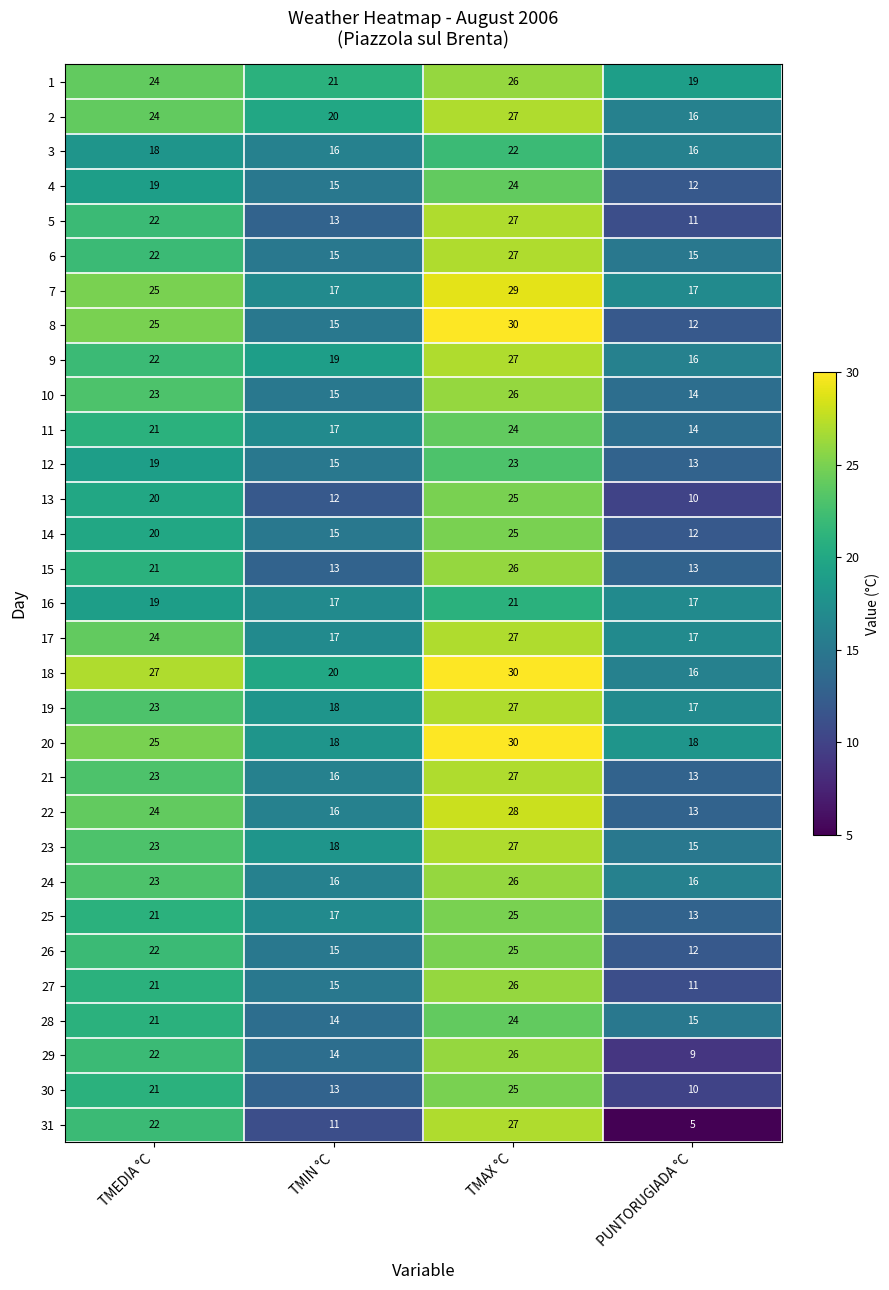

Which series has the largest range (max minus min)?

31